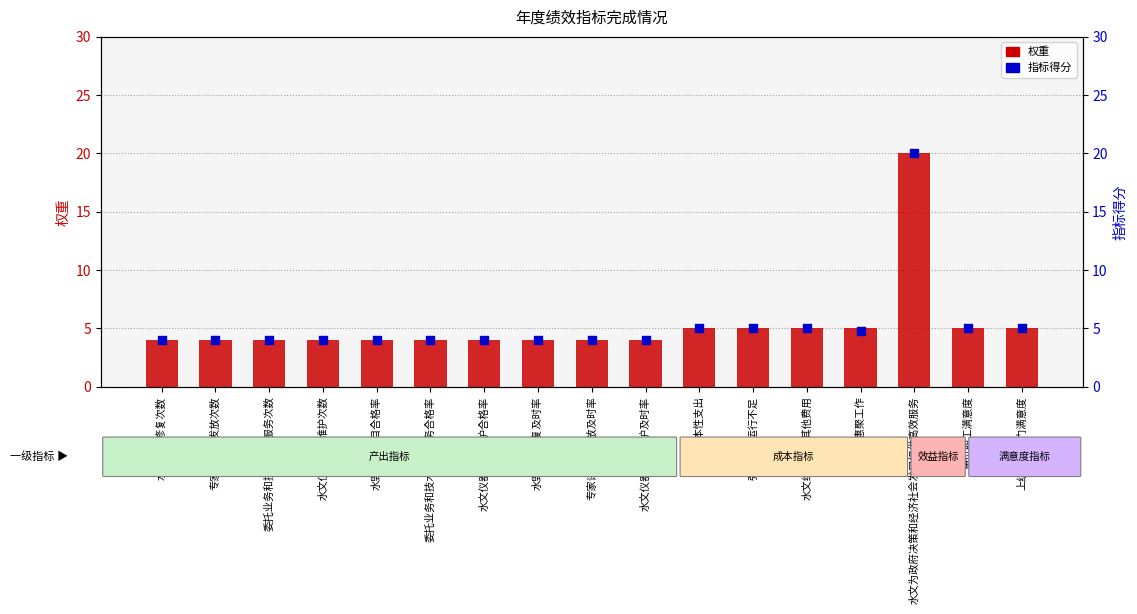

Which series has the widest spread of Y values?

权重